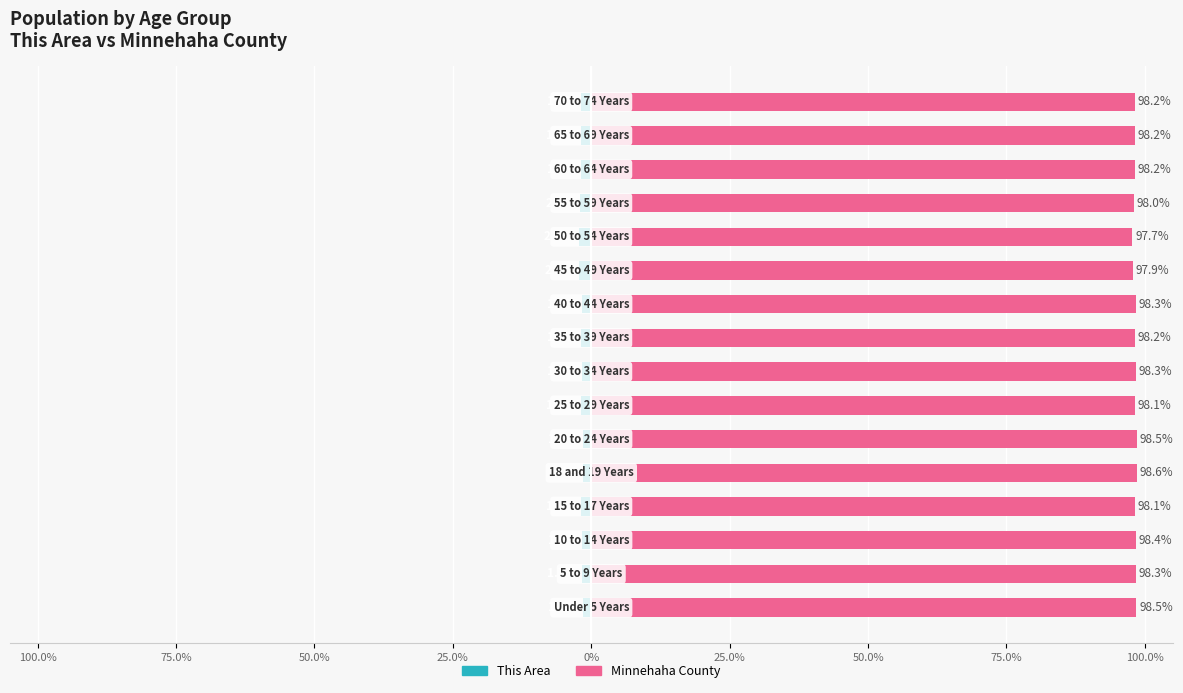

At 50.0%, list the series in order from largest to smallest.

Minnehaha County, This Area